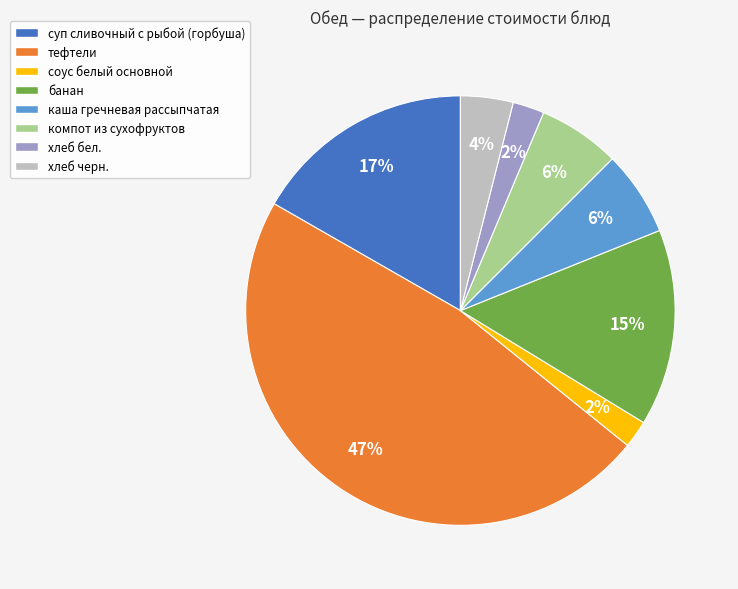

To the nearest percent, what is the difference between the largest and smallest slice percentages?

45%